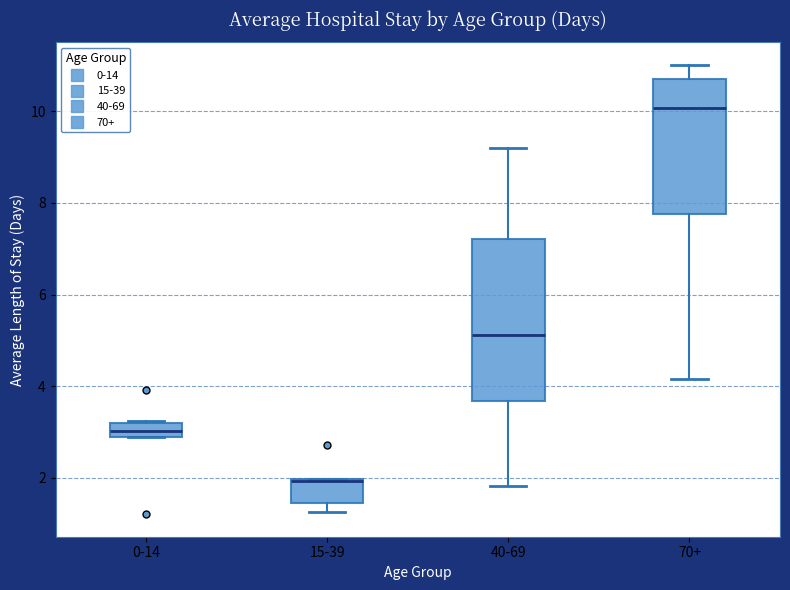

Reading left to right, transcribe this box plot: for each box, give where its median line is, the range the box spans, and where its two whiskers end, as read against the y-axis. The values are not printed on the chart, so give them approximately, as read against the axis.

0-14: median 3.0, box 2.8 to 3.2, whiskers 2.8 to 3.2
15-39: median 2.0 (drawn on the box's upper edge), box 1.4 to 2.0, whiskers 1.2 to 2.0
40-69: median 5.2, box 3.6 to 7.2, whiskers 1.8 to 9.2
70+: median 10.0, box 7.8 to 10.8, whiskers 4.2 to 11.0